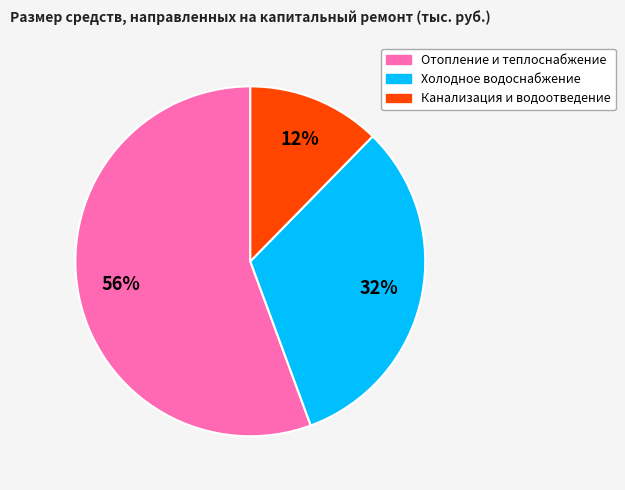

Is there any slice that represents more than half of the pie?

Yes